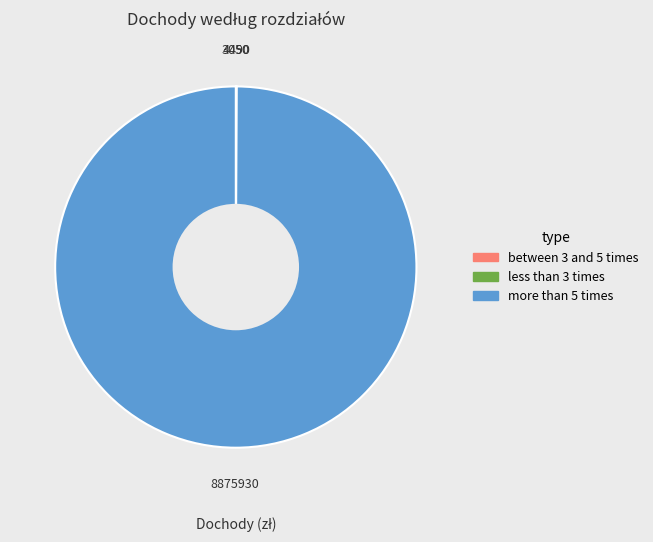

Which slice is the largest?

more than 5 times